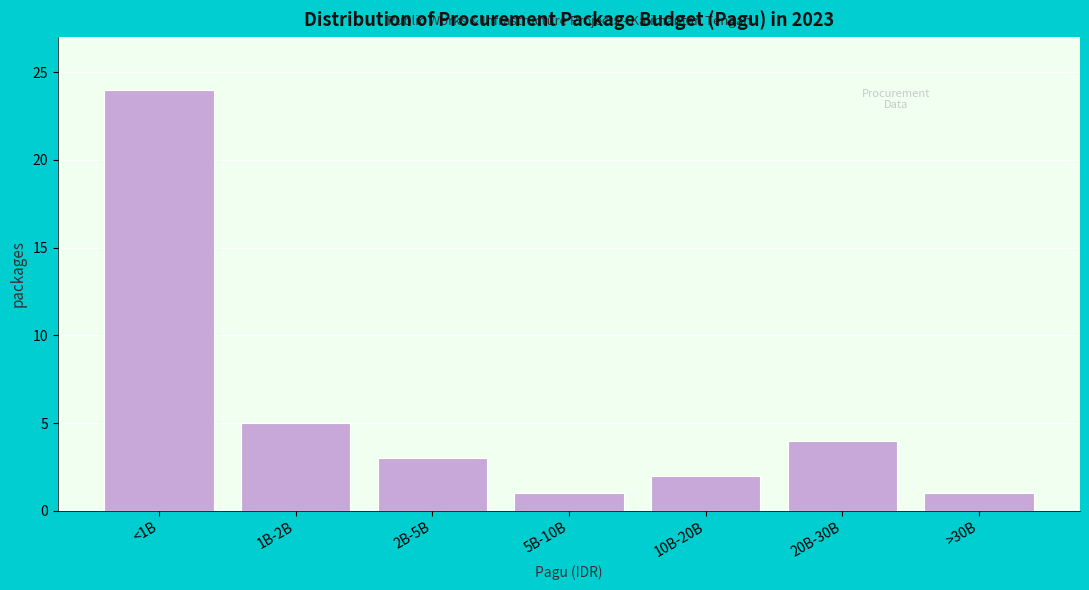

Reading right to left, list all the values displayed in this chart.

1	4	2	1	3	5	24